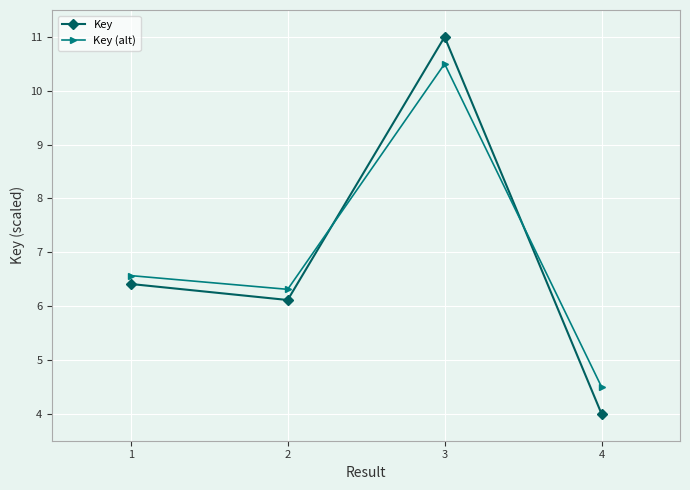

Rank the series by their maximum value, from highest to lowest.

Key, Key (alt)